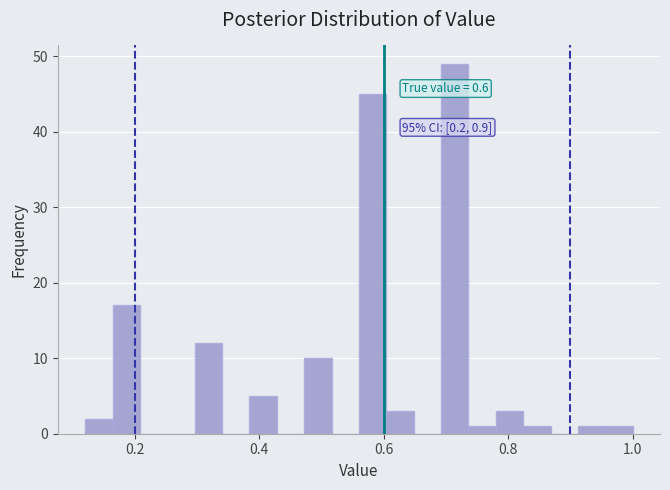

Read against the x-axis, roughly where is the centre of the tallest bar?

0.72